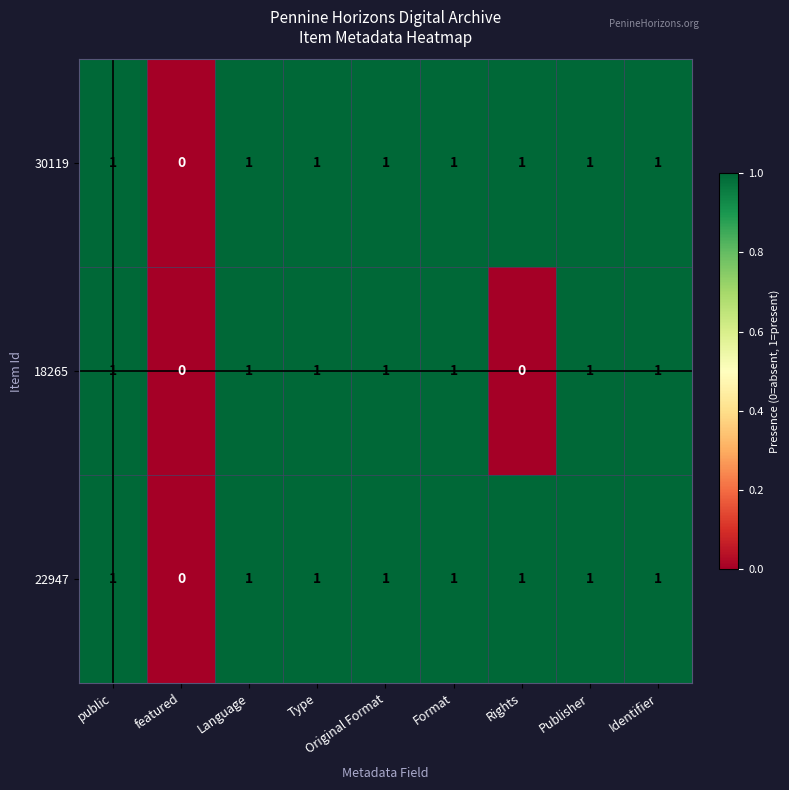

The value of 30119 at Rights is 0. True or false?

False